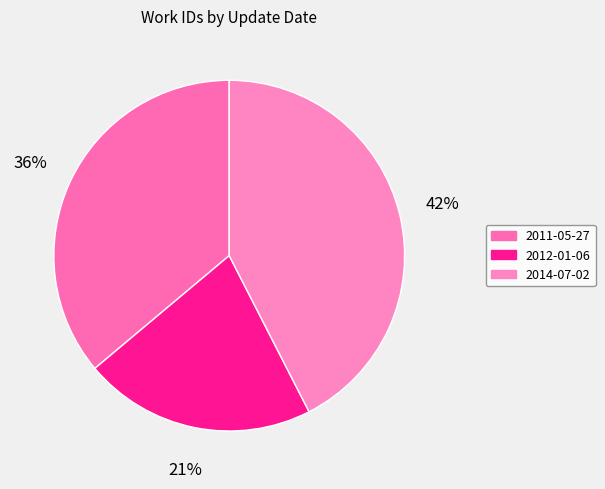

Does 2014-07-02 represent more than half of the total?

No